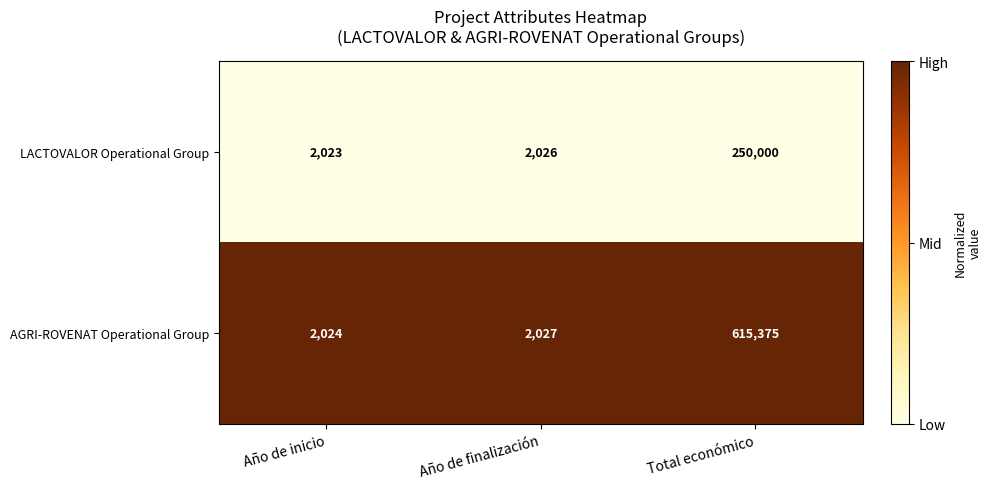

Which series changed the most between Año de inicio and Total económico?

AGRI-ROVENAT Operational Group